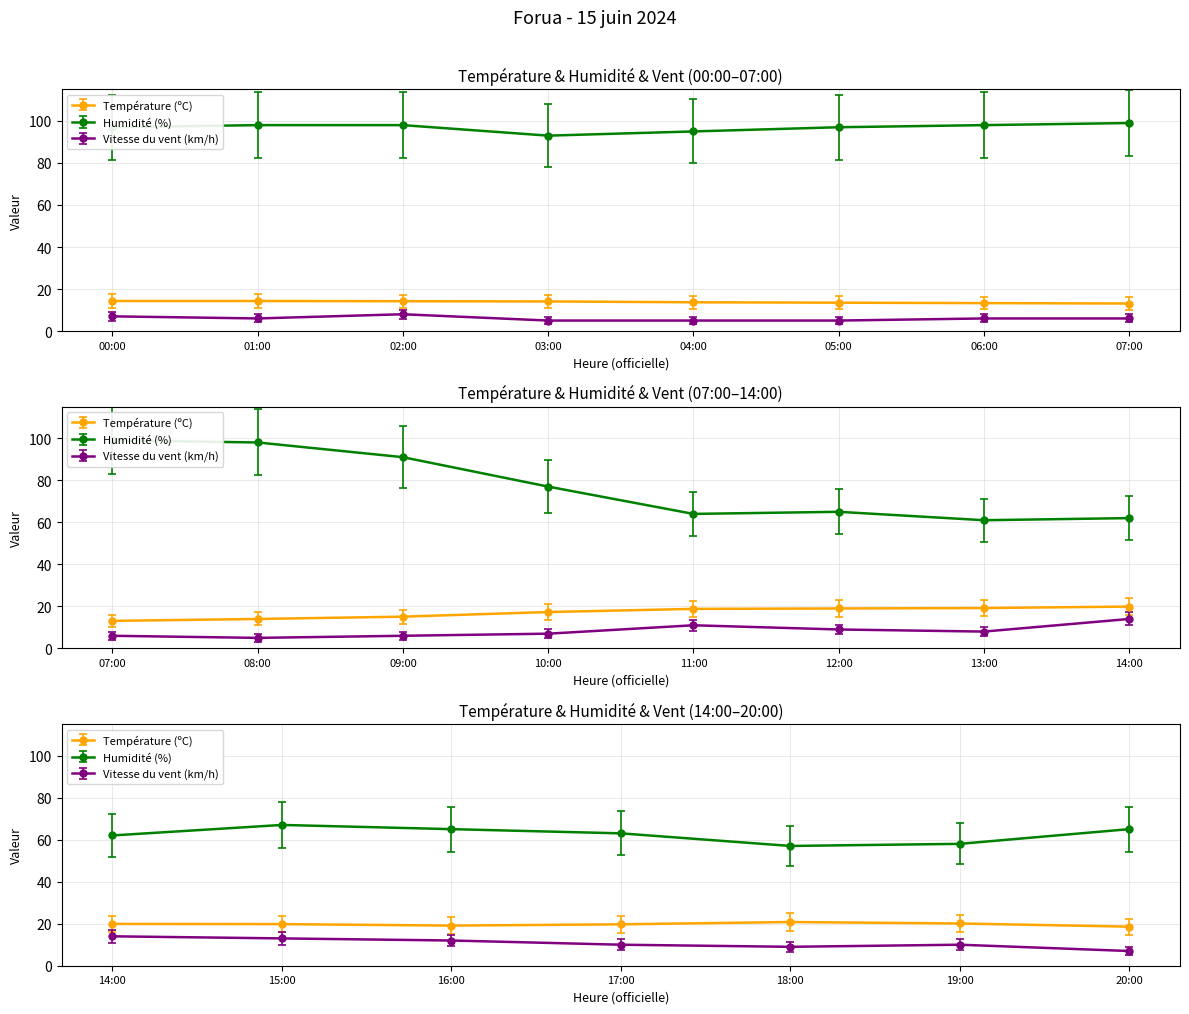

What is the value of the Vitesse du vent (km/h) point at the 1st from the left?

7.0